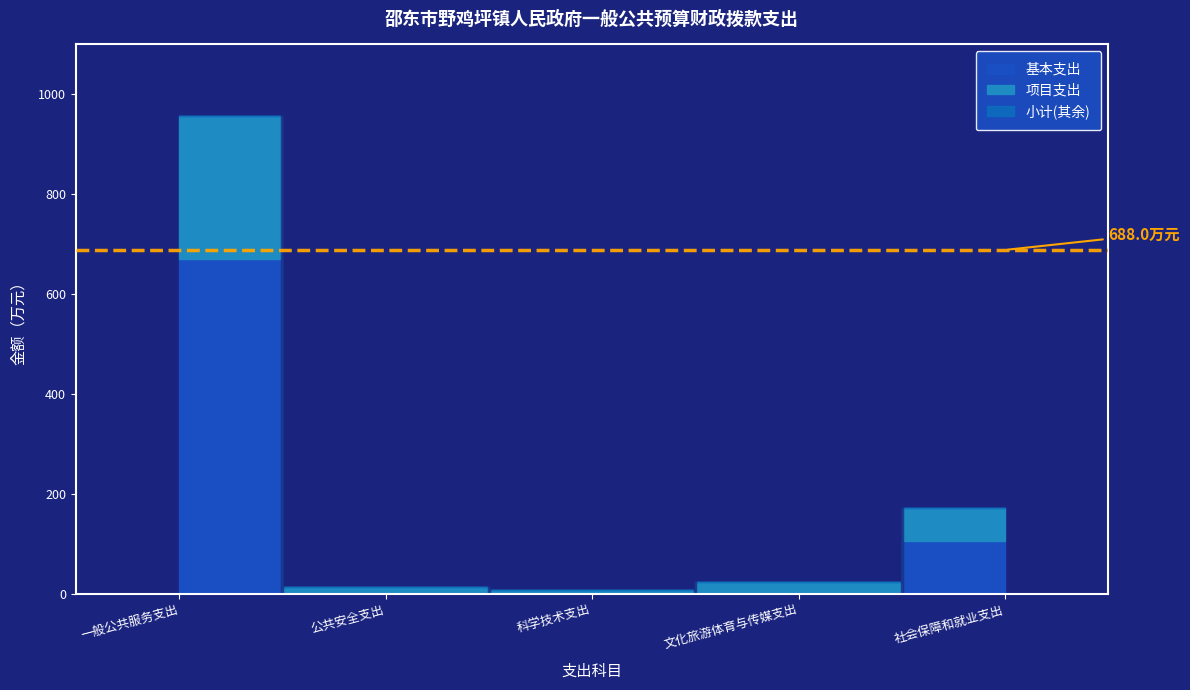

At which label is 小计 closest to 481?

社会保障和就业支出